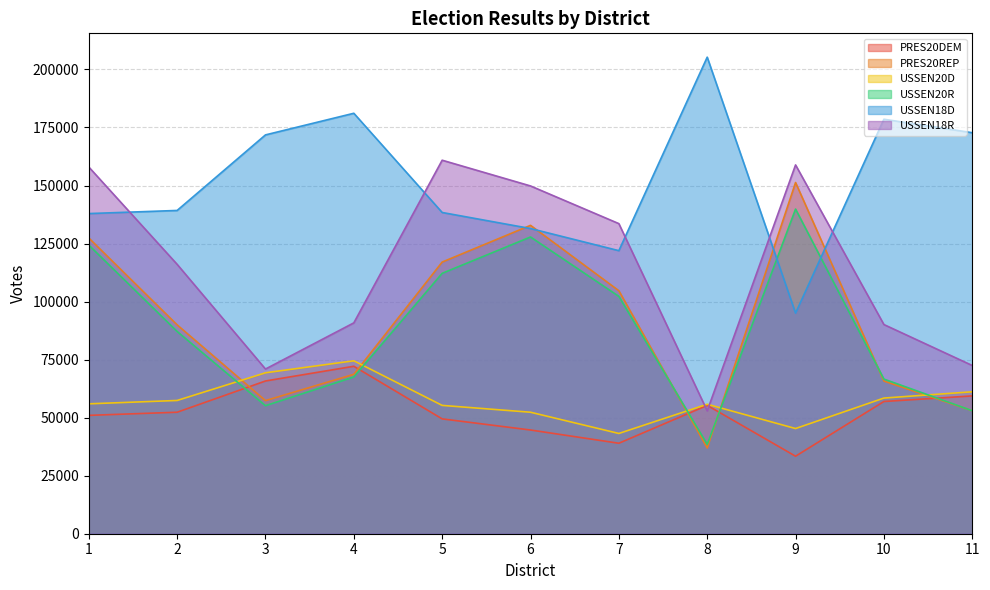

At which category is the sum across all series the highest?

1